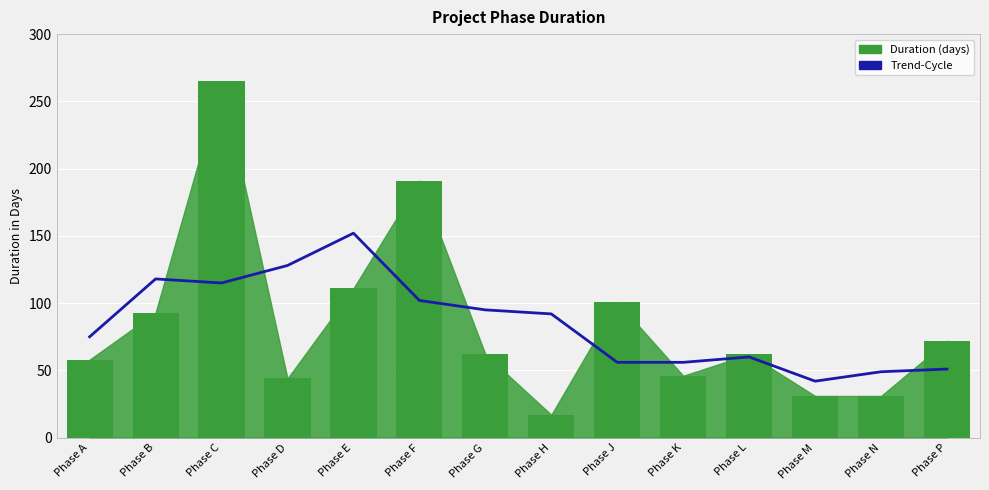

What is the difference between the second highest and minimum values in the Trend-Cycle series?

86